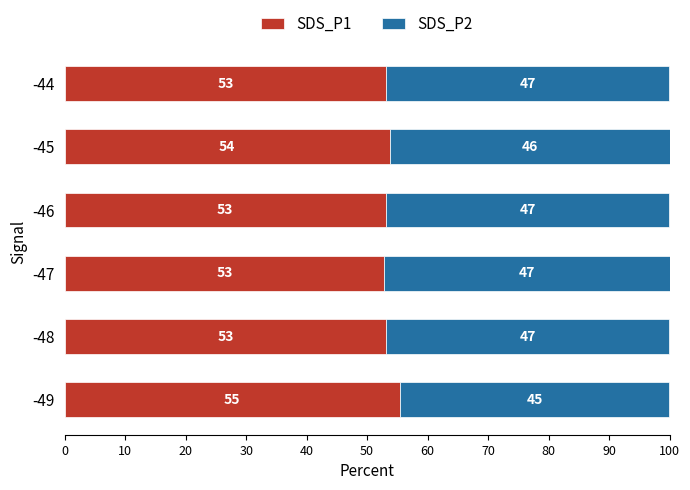

What is the average value of the SDS_P1 series?

53.5